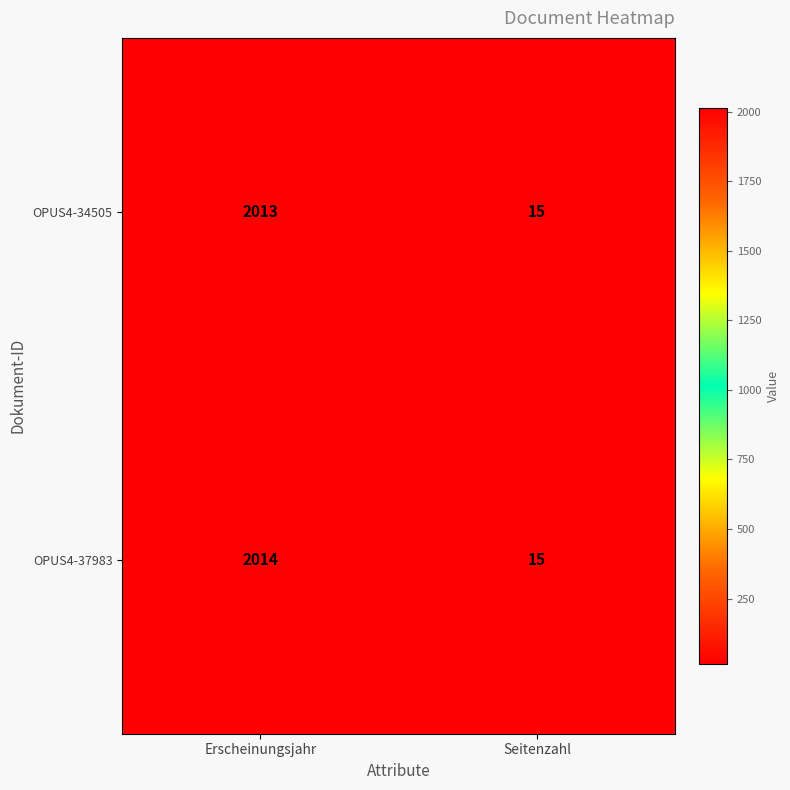

True or false: OPUS4-34505 has a value of 15 at Seitenzahl.

True